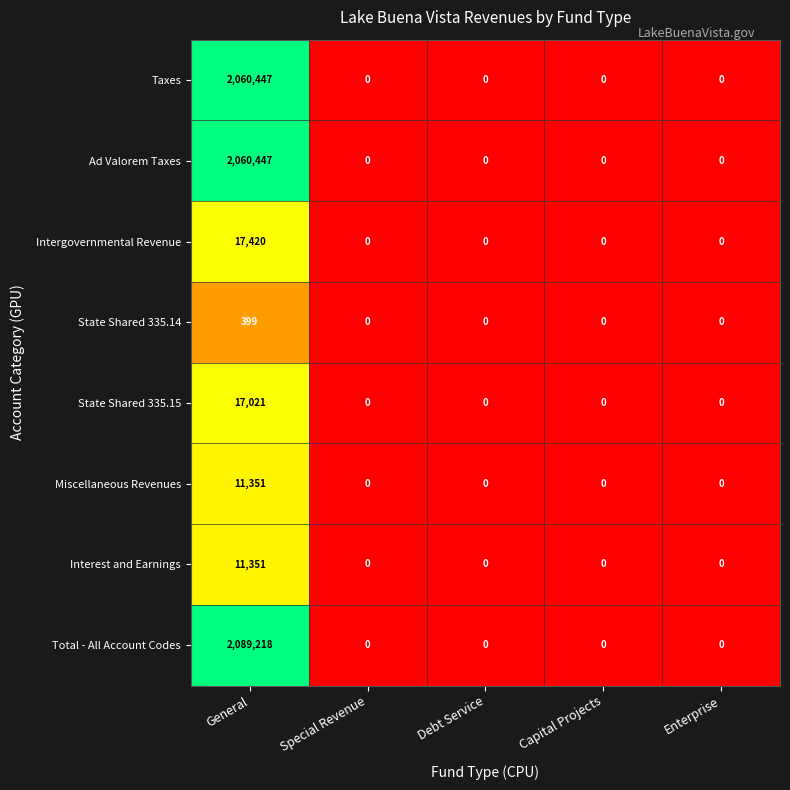

What is the average value of the Total - All Account Codes series?

417844